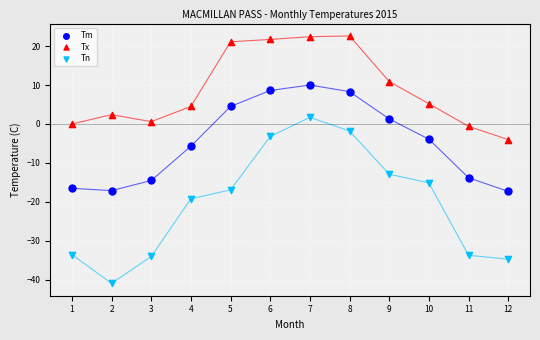

What are all the series names shown in the legend?

Tm, Tx, Tn